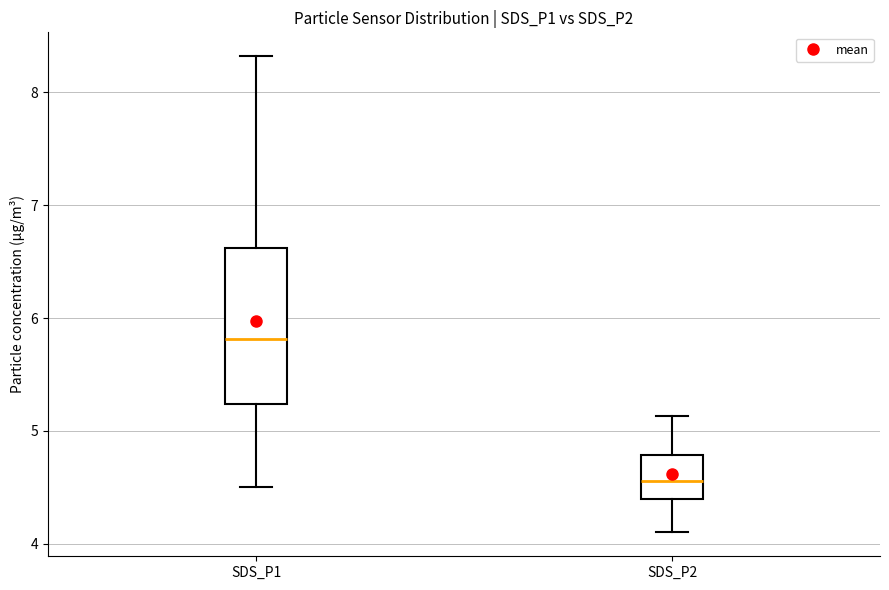

Which box's median line is the highest?

SDS_P1